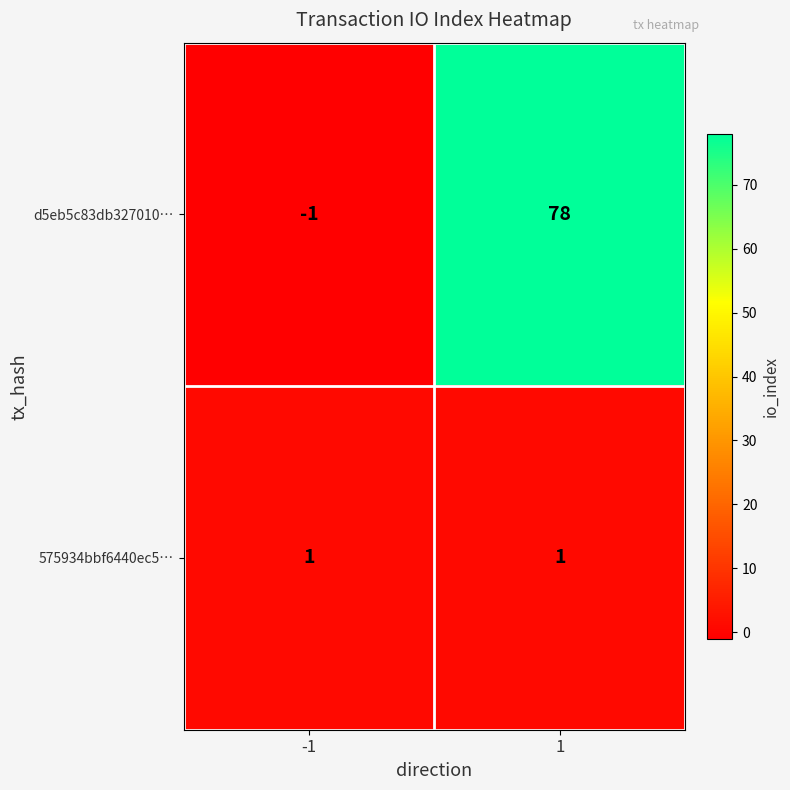

What is the minimum value shown in the chart?

-1